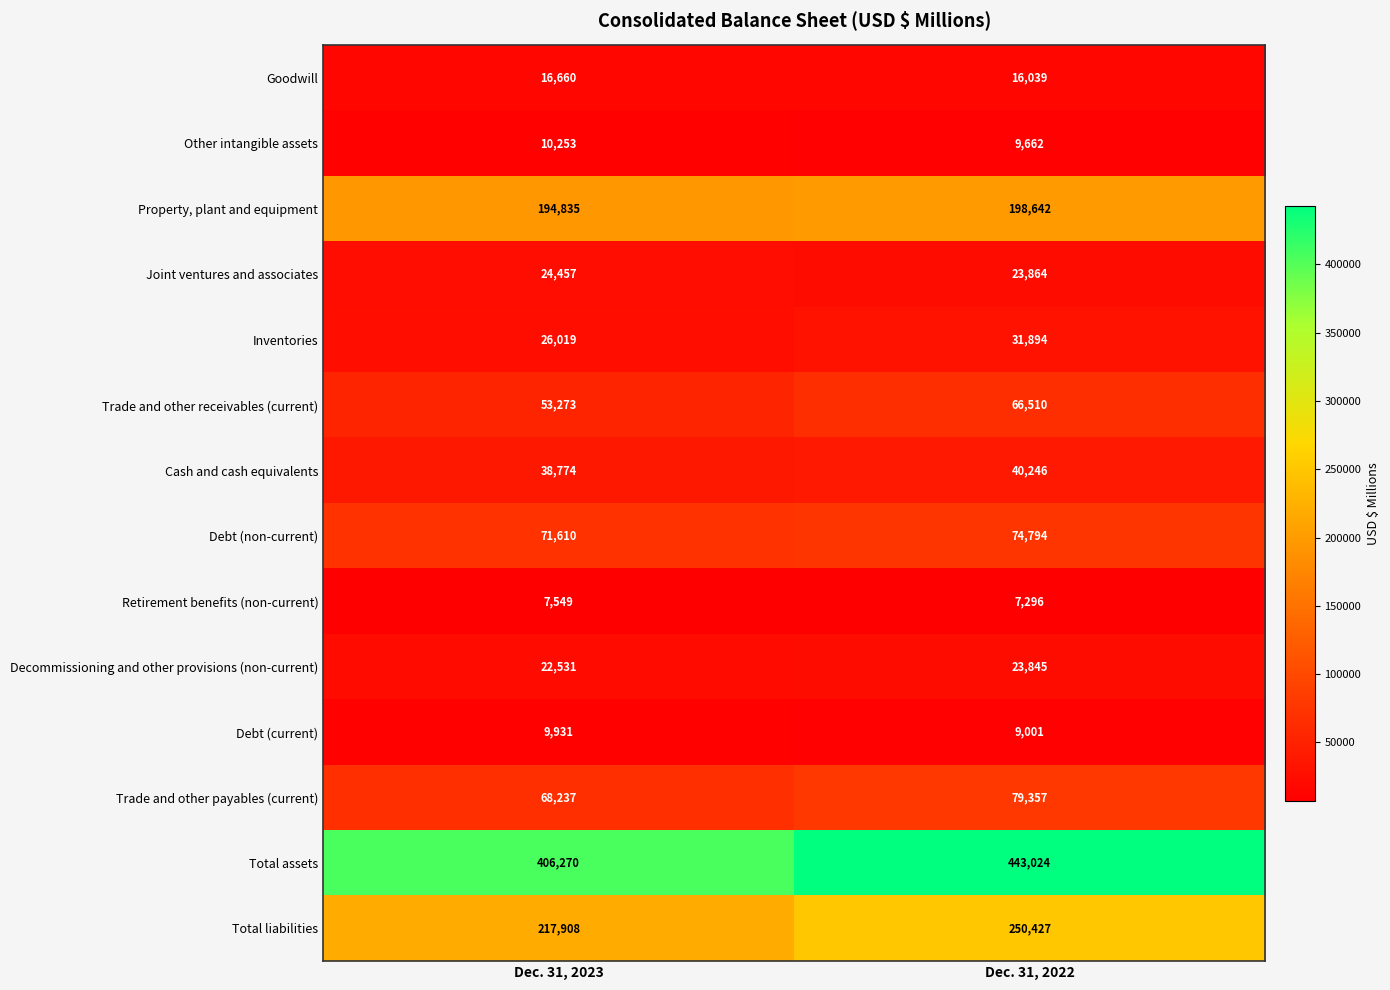

True or false: Goodwill has a value of 16039 at Dec. 31, 2022.

True